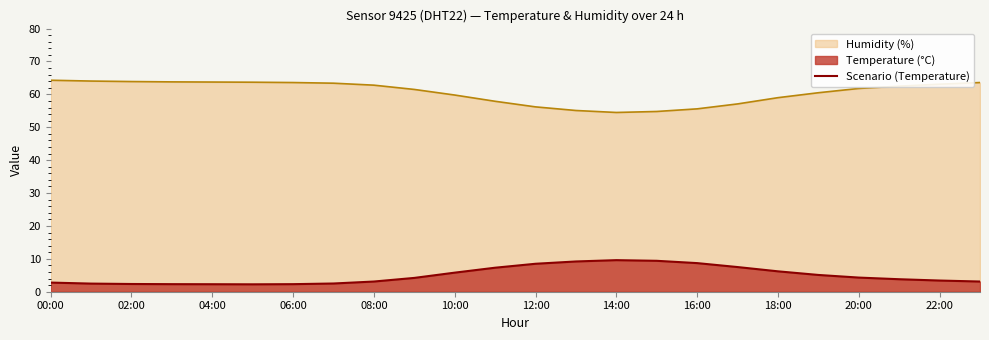

Where is the data nearest to the value 5?

19